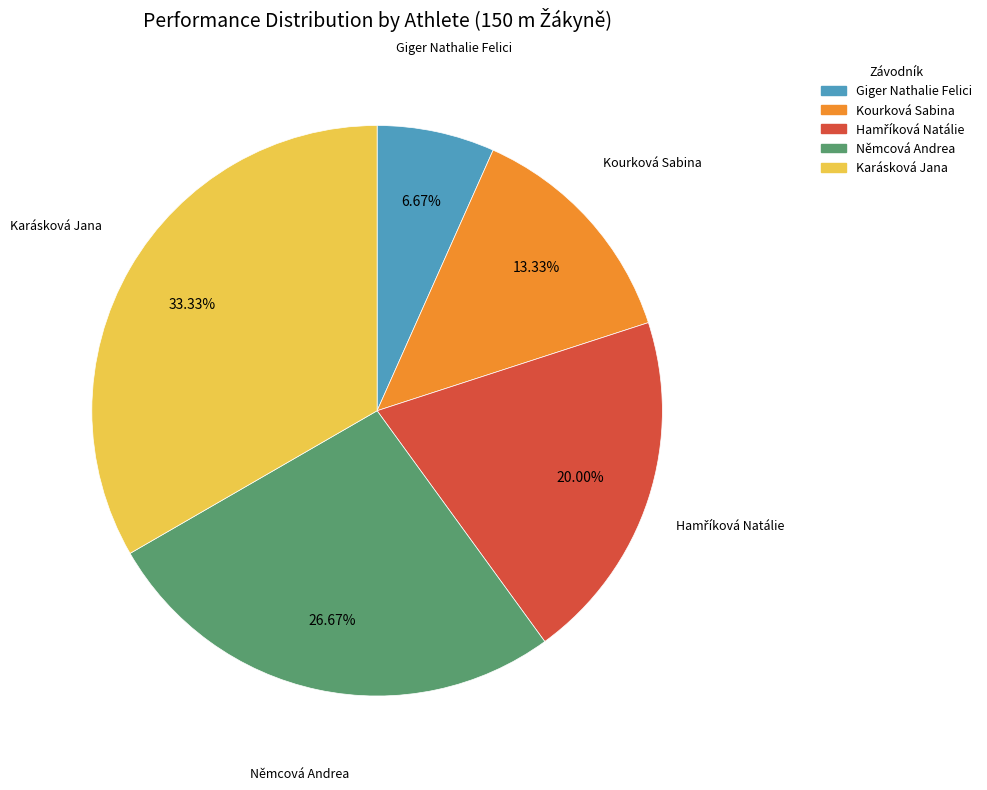

Is there a majority slice in this chart?

No